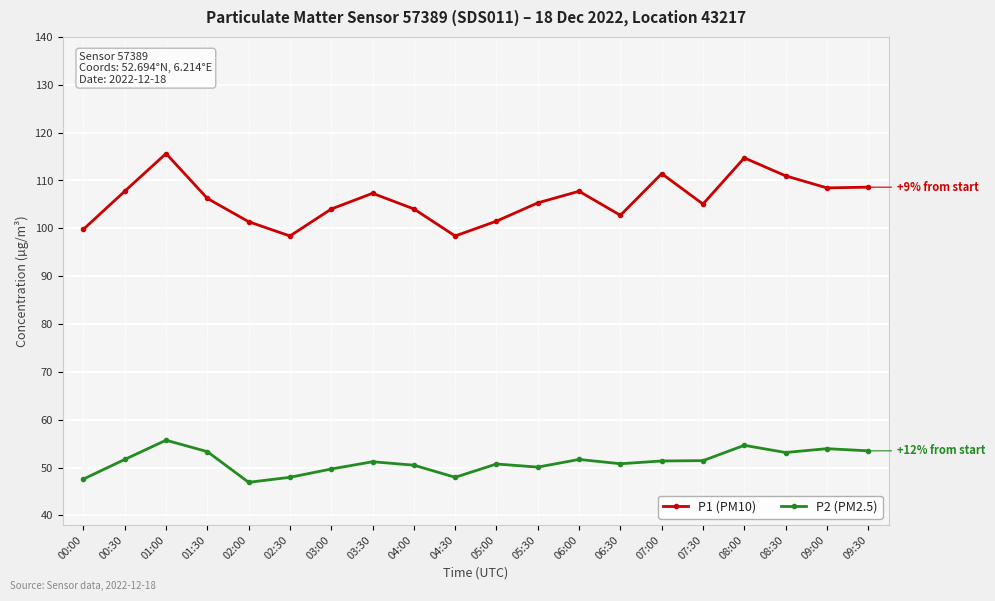

At which category does P1 (PM10) reach its first local valley?

02:30